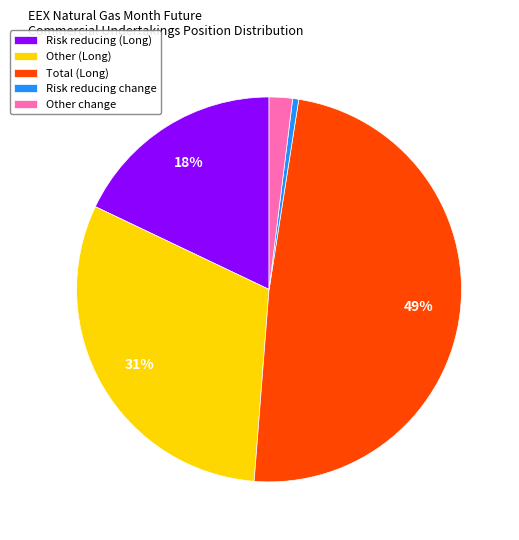

True or false: Risk reducing (Long) accounts for 18% of the total.

True